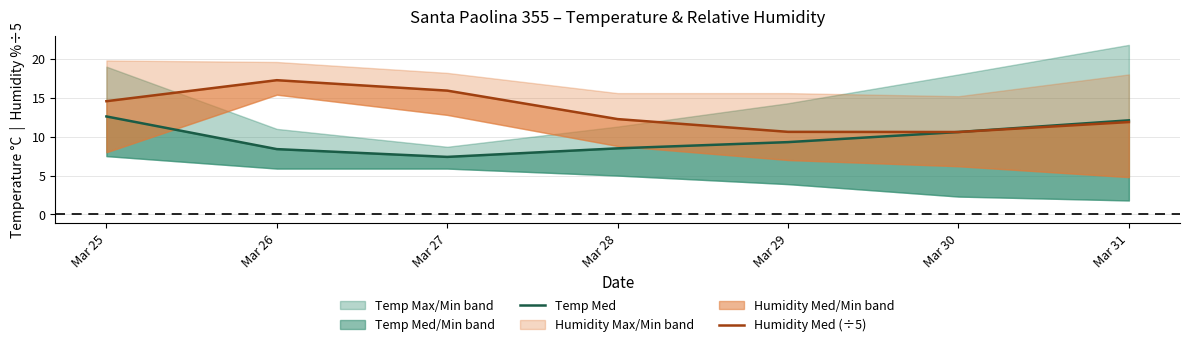

What is the total value across all series at Mar 31?

24.0